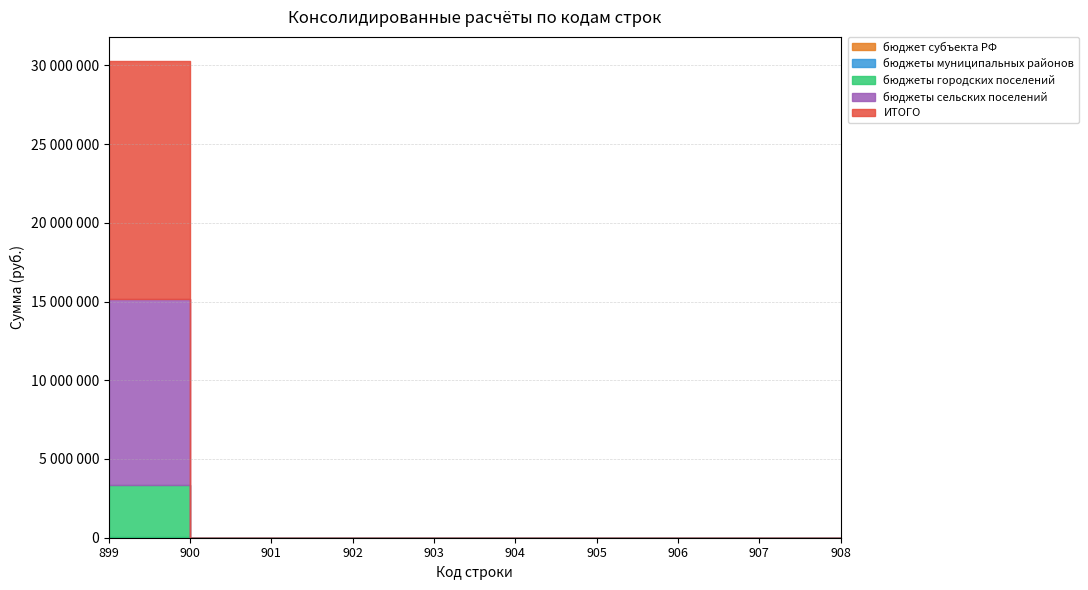

Which category has the highest value in the бюджеты городских поселений series?

899